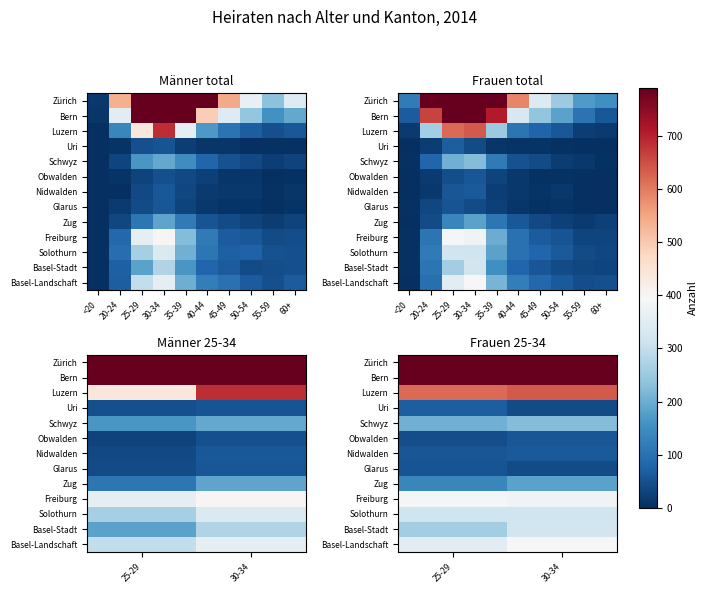

Count the Basel-Landschaft values in the range 349 to 395.

2